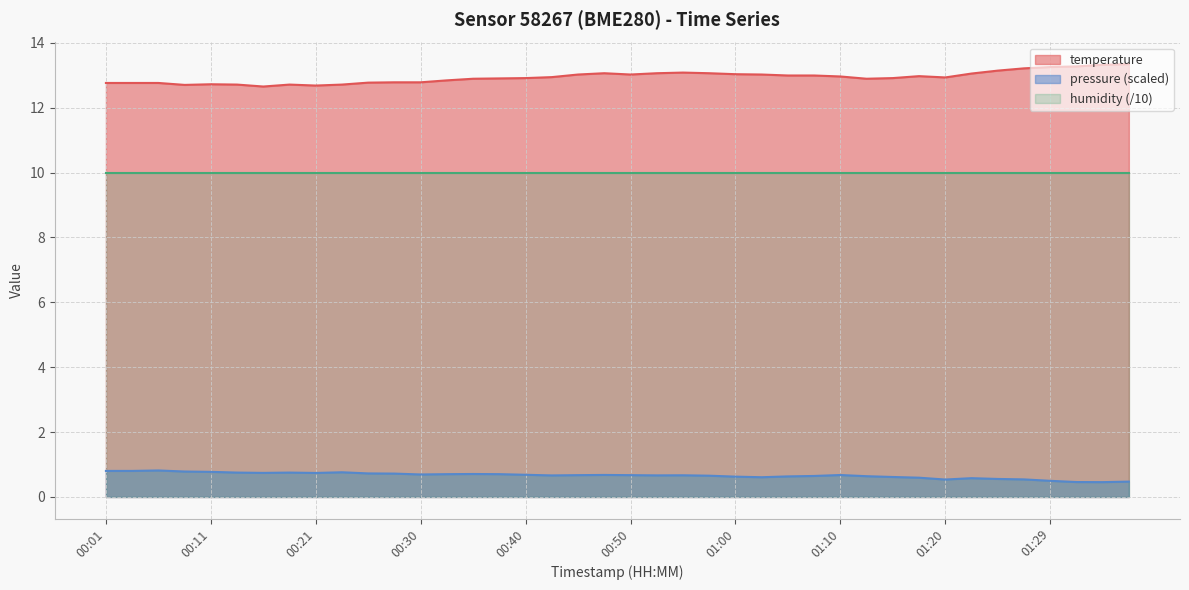

Rank the categories by value from highest to lowest.

01:37, 01:34, 01:32, 01:29, 01:27, 01:25, 00:55, 00:48, 00:53, 00:58, 01:22, 01:00, 00:45, 00:50, 01:02, 01:05, 01:07, 01:17, 01:10, 00:43, 01:20, 00:40, 01:15, 00:38, 00:35, 01:12, 00:33, 00:28, 00:30, 00:26, 00:01, 00:04, 00:06, 00:11, 00:13, 00:18, 00:23, 00:09, 00:21, 00:16